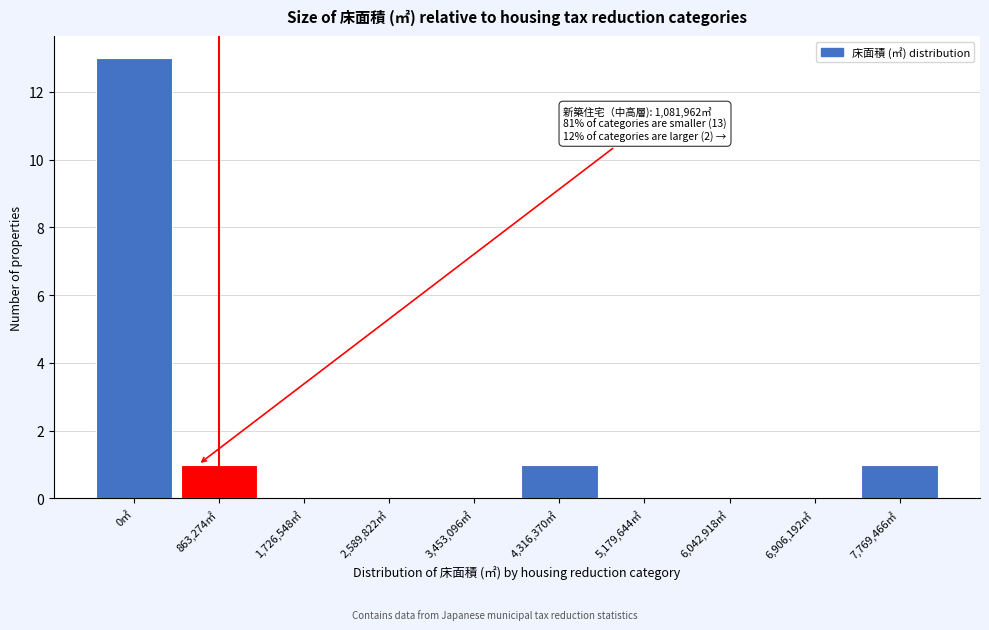

Reading left to right, transcribe all the data shown in this chart.

0㎡=13	863,274㎡=1	1,726,548㎡=0	2,589,822㎡=0	3,453,096㎡=0	4,316,370㎡=1	5,179,644㎡=0	6,042,918㎡=0	6,906,192㎡=0	7,769,466㎡=1